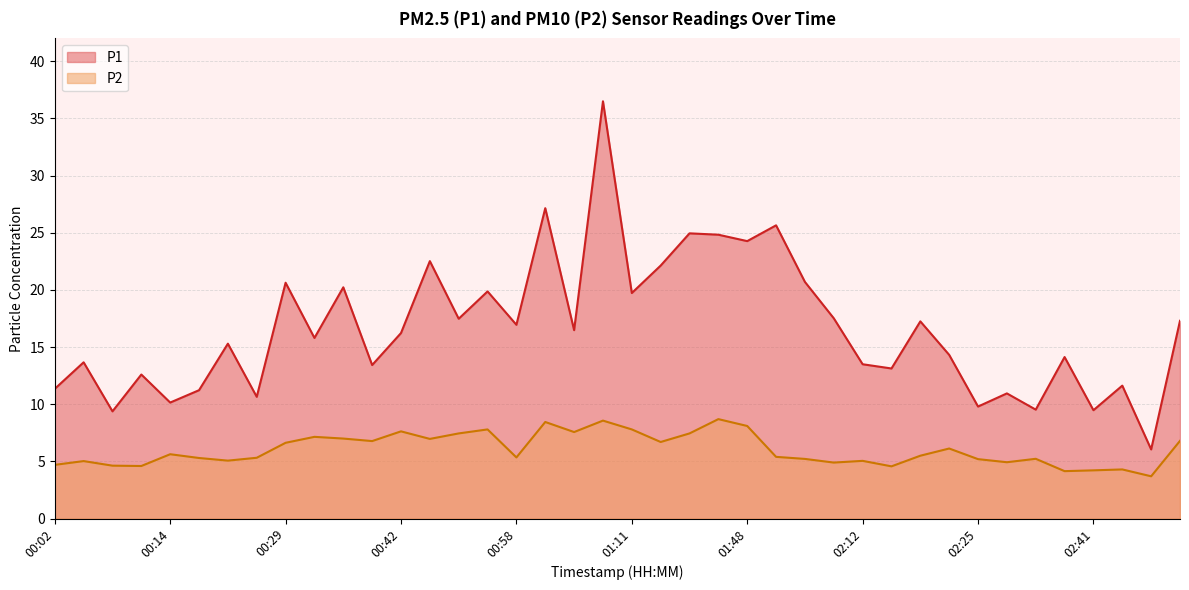

What is the value of the P1 point at the 31st from the left?

17.2